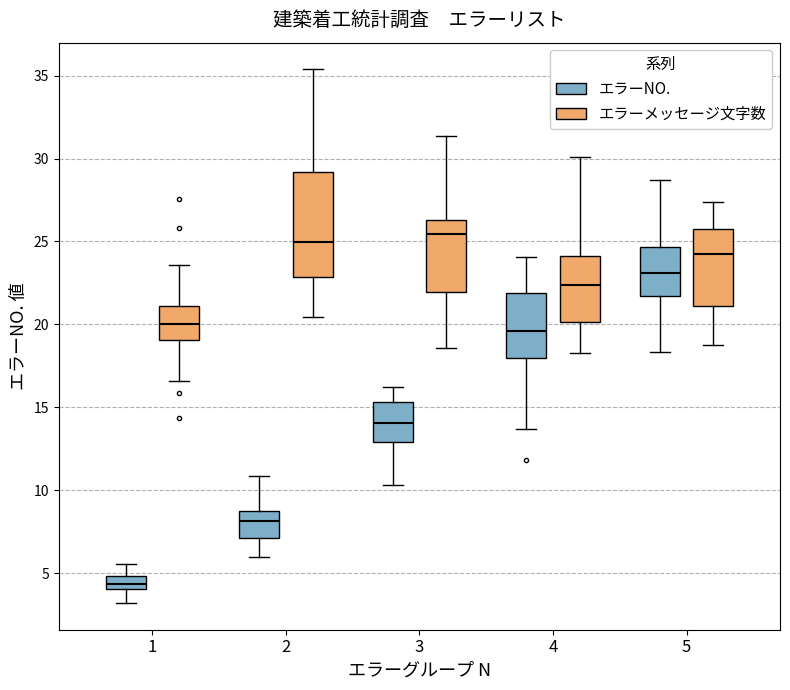

Reading left to right, read every box against the y-axis: the position of its median line, the range the box covers, and the ends of its whiskers. The values are not printed on the chart, so give them approximately, as read against the axis.

1 (エラーNO.): median 4.5, box 4.0 to 5.0, whiskers 3.0 to 5.5
1 (エラーメッセージ文字数): median 20.0, box 19.0 to 21.0, whiskers 16.5 to 23.5
2 (エラーNO.): median 8.0, box 7.0 to 9.0, whiskers 6.0 to 11.0
2 (エラーメッセージ文字数): median 25.0, box 23.0 to 29.0, whiskers 20.5 to 35.5
3 (エラーNO.): median 14.0, box 13.0 to 15.5, whiskers 10.5 to 16.0
3 (エラーメッセージ文字数): median 25.5, box 22.0 to 26.5, whiskers 18.5 to 31.5
4 (エラーNO.): median 19.5, box 18.0 to 22.0, whiskers 13.5 to 24.0
4 (エラーメッセージ文字数): median 22.5, box 20.0 to 24.0, whiskers 18.0 to 30.0
5 (エラーNO.): median 23.0, box 21.5 to 24.5, whiskers 18.5 to 28.5
5 (エラーメッセージ文字数): median 24.0, box 21.0 to 25.5, whiskers 18.5 to 27.5